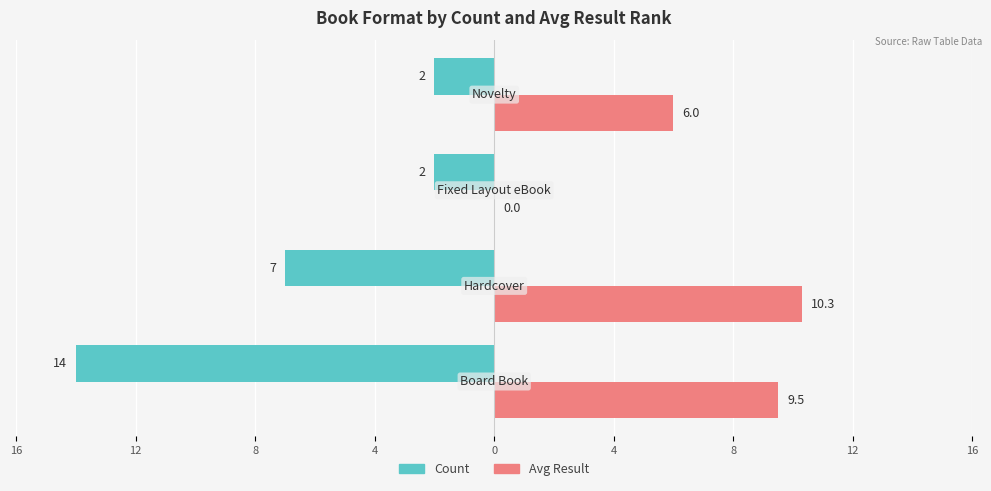

What are all the series names shown in the legend?

Count, Avg Result